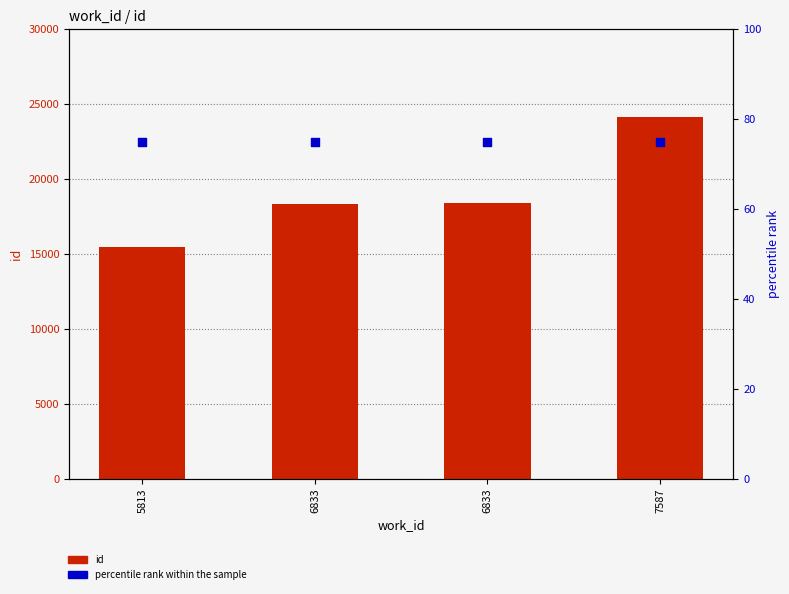

At which category is the sum across all series the highest?

7587